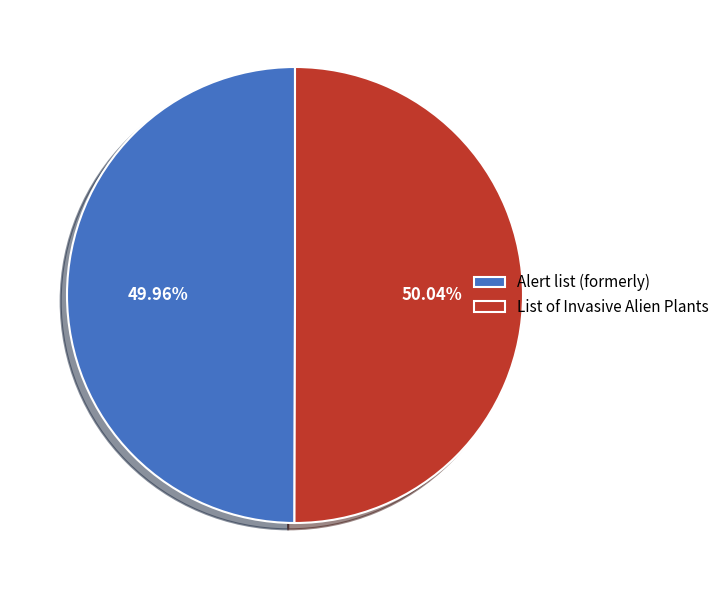

Is there any slice that represents more than half of the pie?

Yes